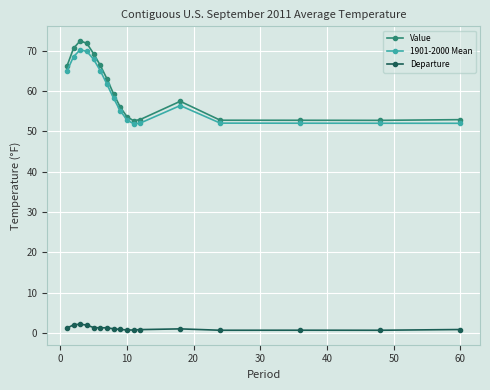

What are all the series names shown in the legend?

Value, 1901-2000 Mean, Departure